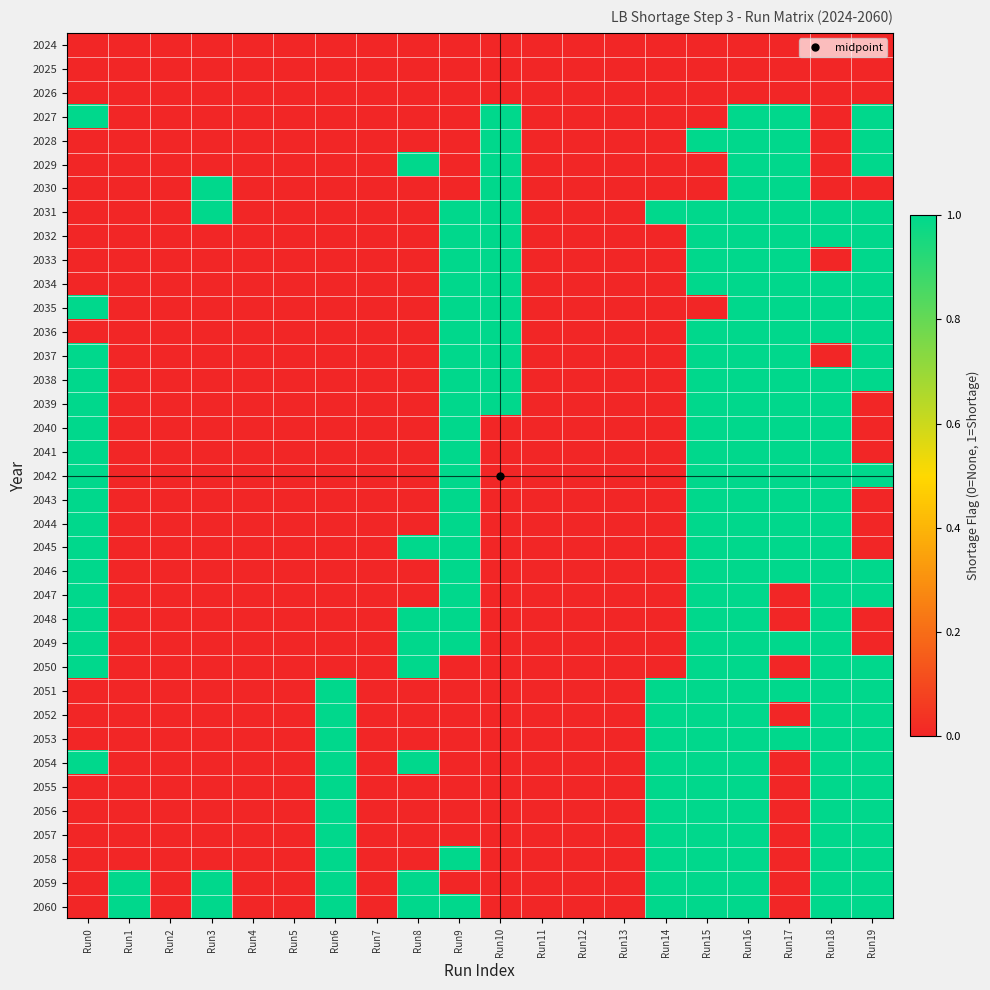

At which category is the sum across all series the highest?

Run16